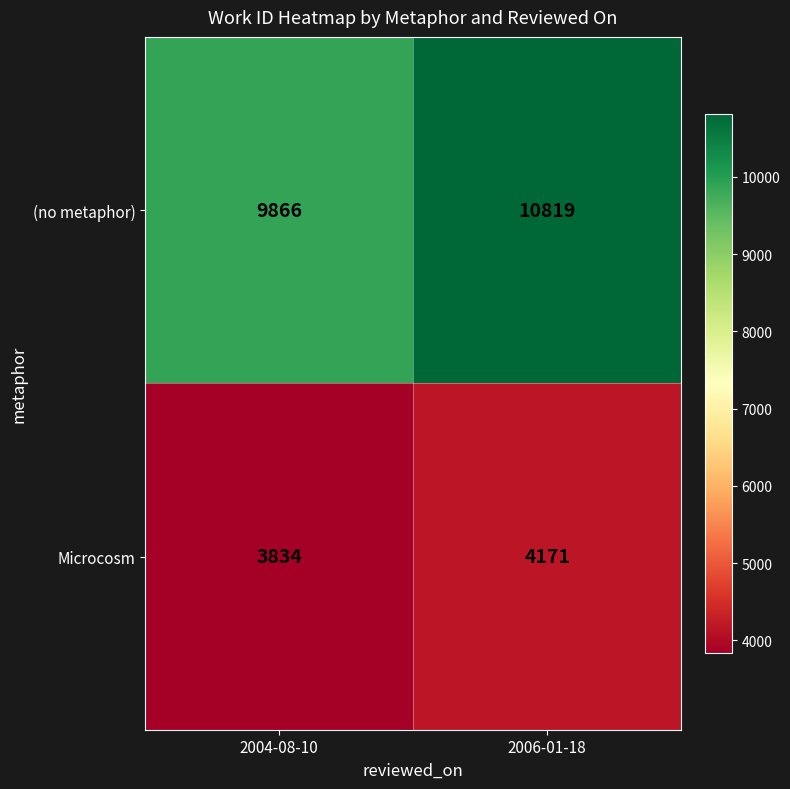

Rank the series by their average value, from lowest to highest.

Microcosm, (no metaphor)